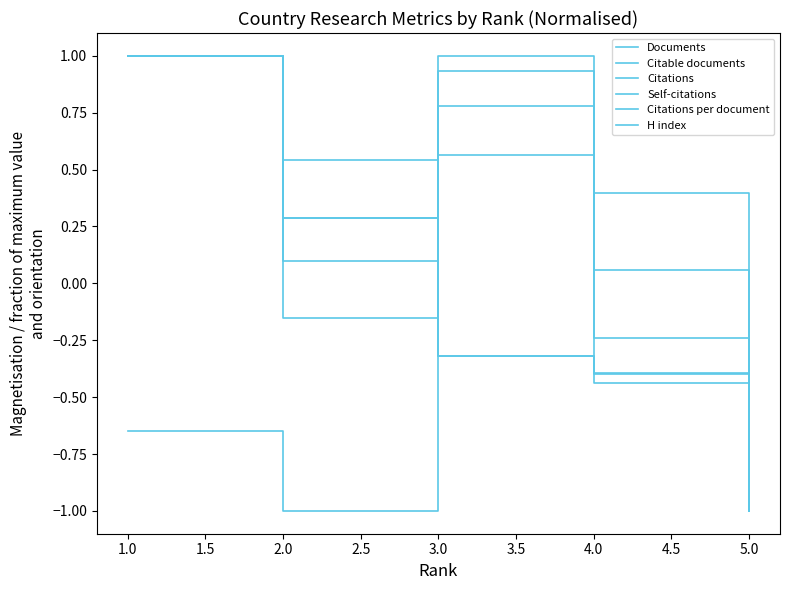

What is the maximum value shown in the chart?

1.0